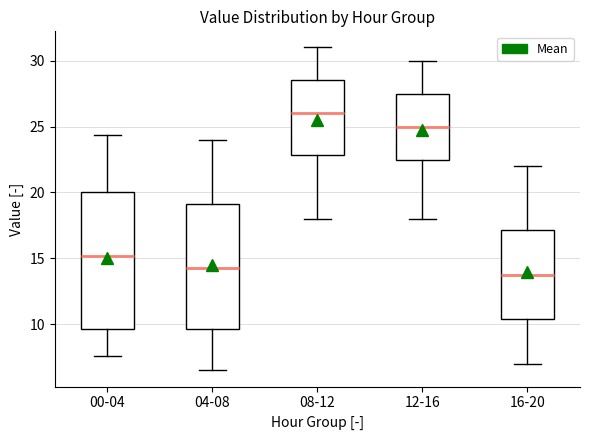

Reading left to right, read every box against the y-axis: the position of its median line, the range the box covers, and the ends of its whiskers. The values are not printed on the chart, so give them approximately, as read against the axis.

00-04: median 15.0, box 9.5 to 20.0, whiskers 7.5 to 24.5
04-08: median 14.5, box 9.5 to 19.0, whiskers 6.5 to 24.0
08-12: median 26.0, box 23.0 to 28.5, whiskers 18.0 to 31.0
12-16: median 25.0, box 22.5 to 27.5, whiskers 18.0 to 30.0
16-20: median 14.0, box 10.5 to 17.0, whiskers 7.0 to 22.0